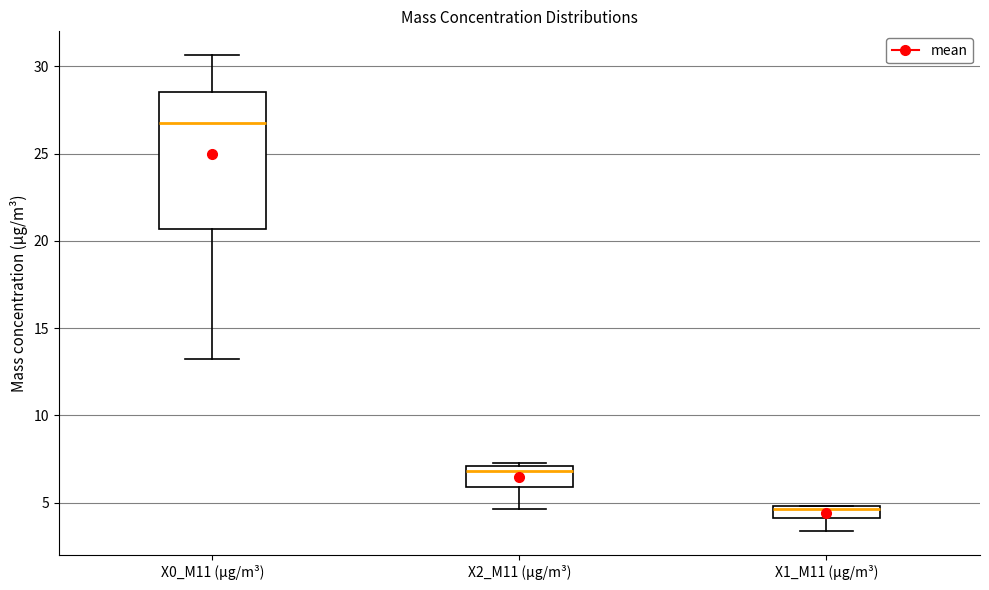

Which box's median line is the highest?

X0_M11 (μg/m³)